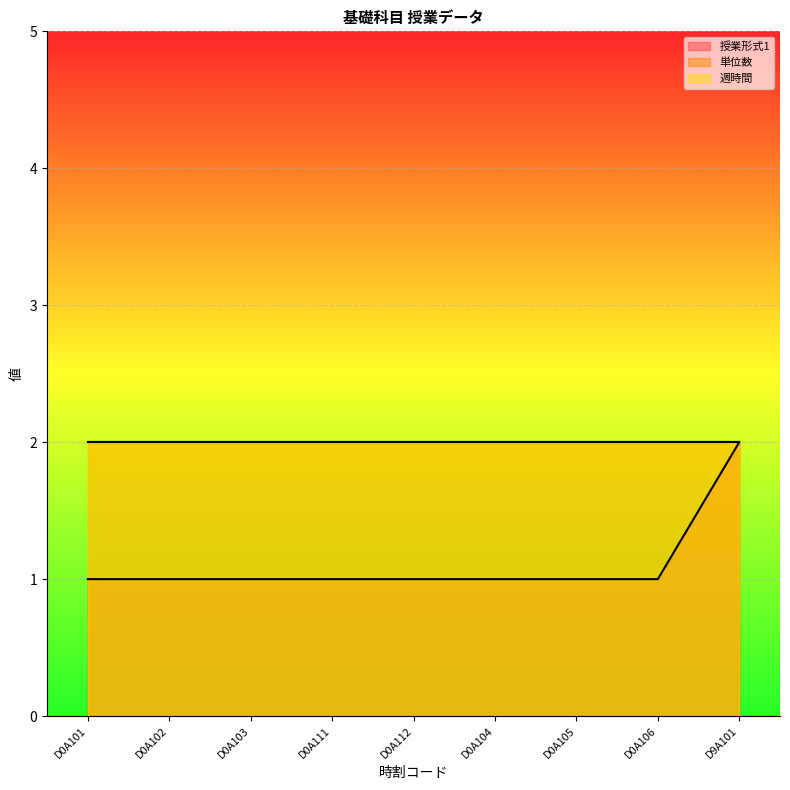

True or false: 授業形式1 and 単位数 intersect in this chart.

False